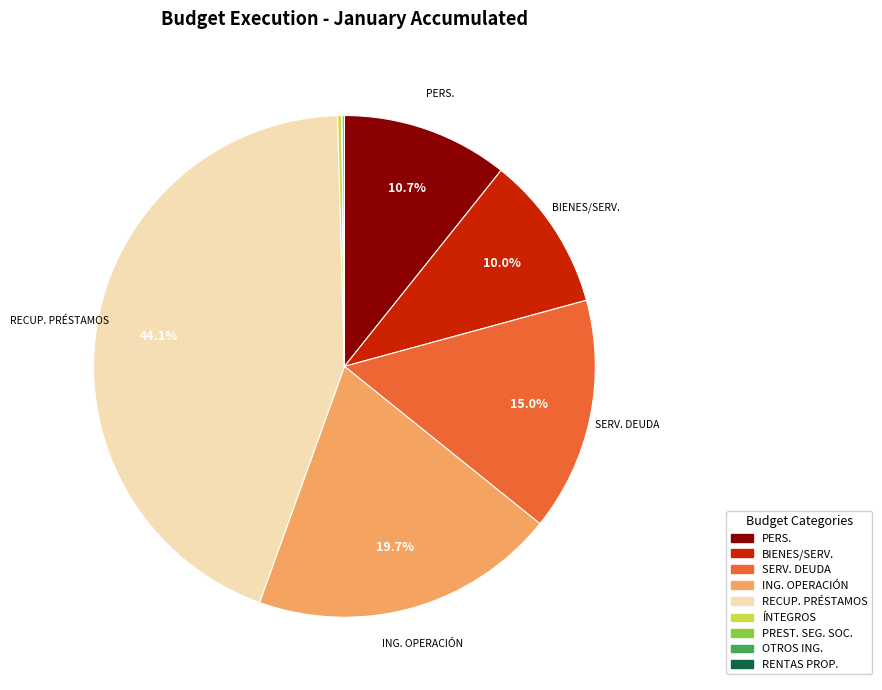

What percentage is NOT represented by PERS.?

89.3%